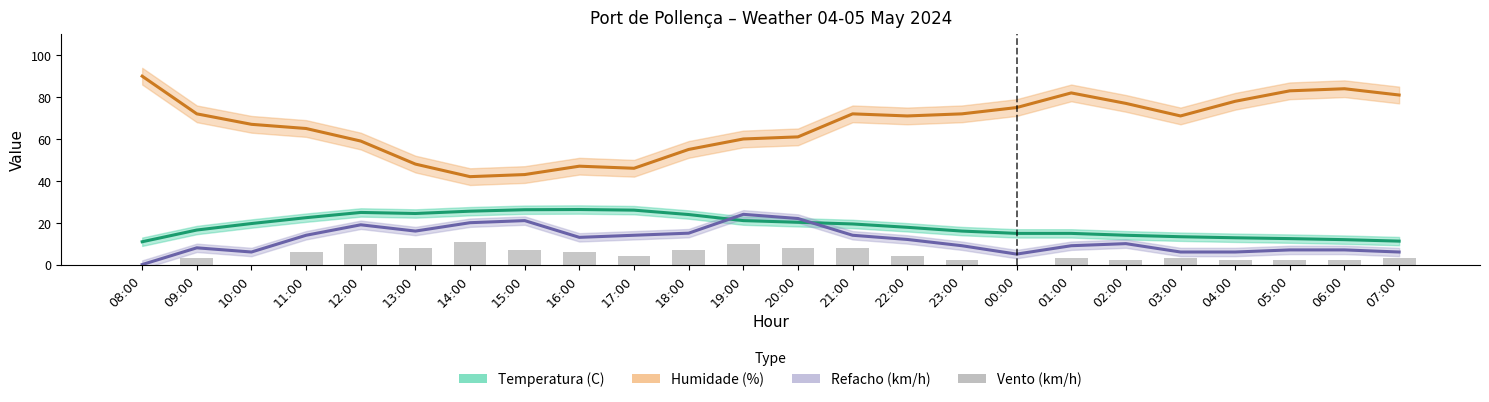

How many data points are above 4?

10